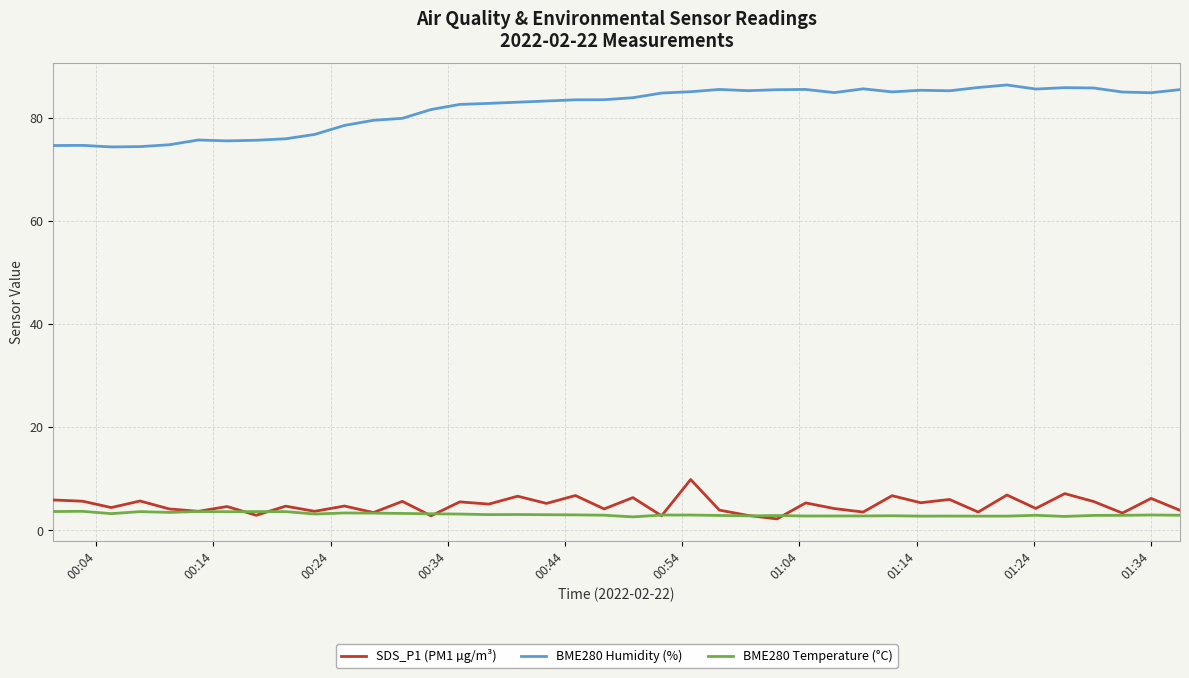

What is the maximum value shown in the chart?

86.3